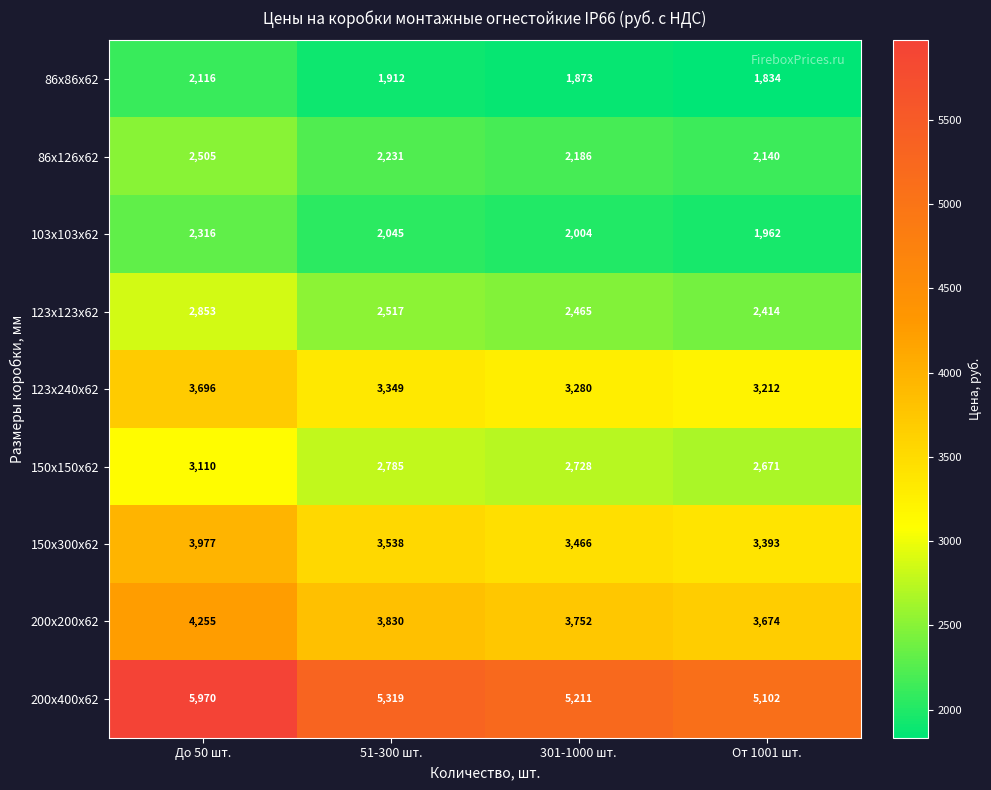

Between 301-1000 шт. and От 1001 шт., which series saw the biggest shift?

200х400х62